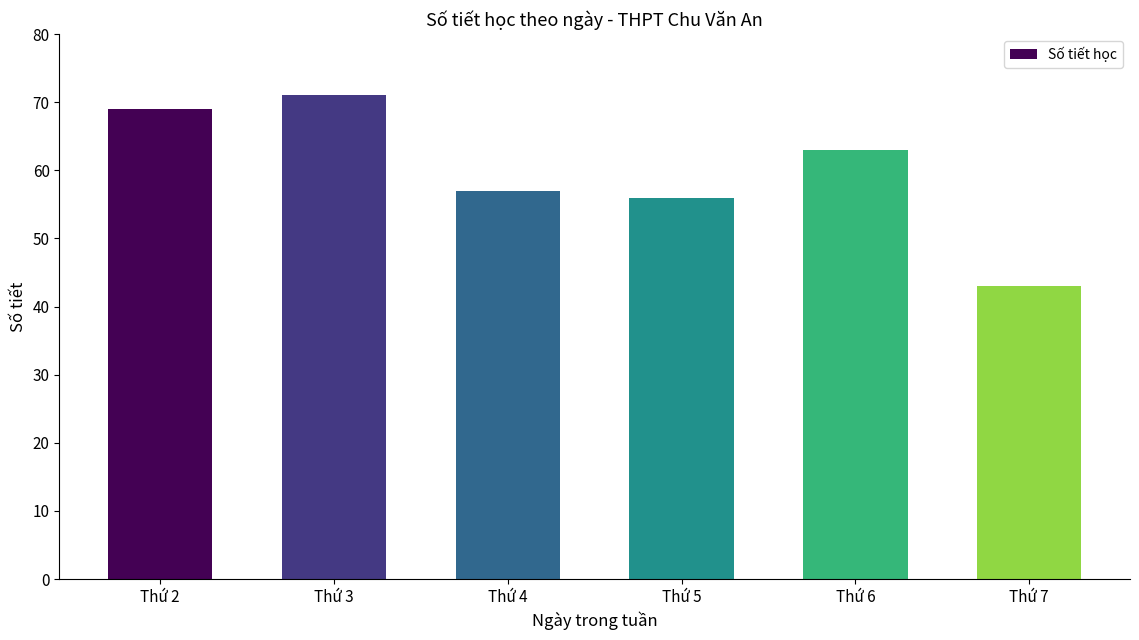

How many bars are there in total?

6